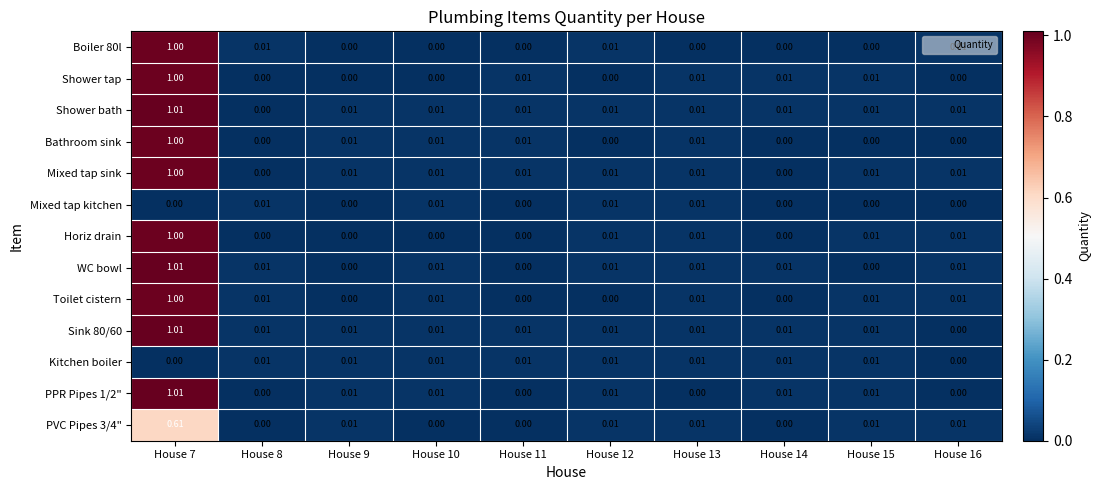

How many positive values does the Sink 80/60 series have?

9